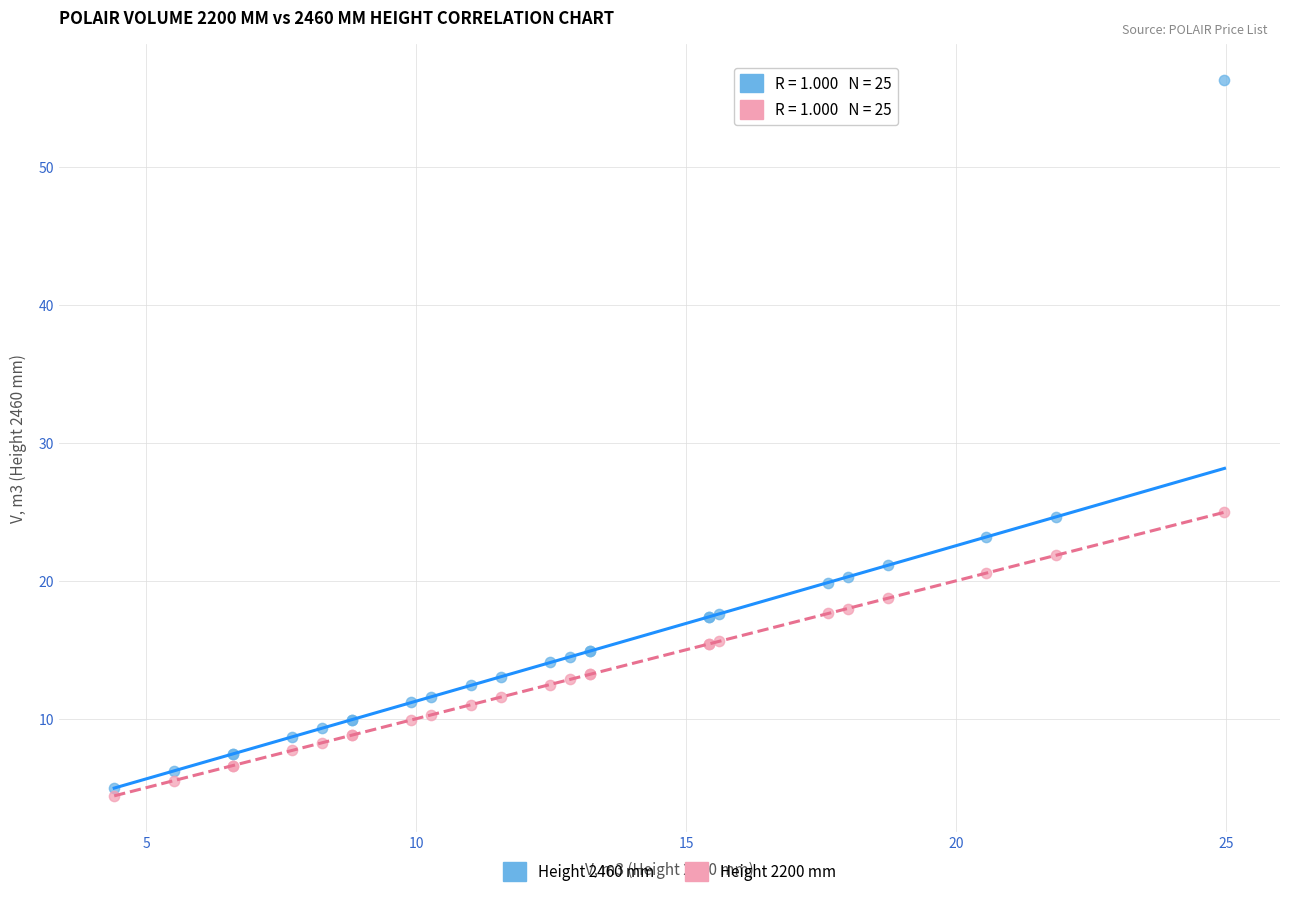

Which series reaches the minimum Y coordinate?

Height 2200 mm